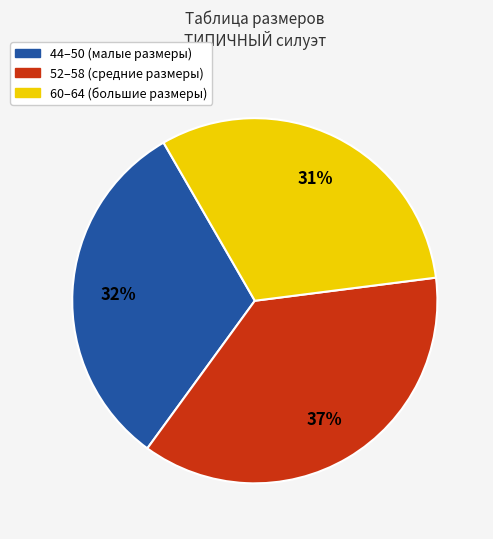

To the nearest percent, what is the difference between the largest and smallest slice percentages?

6%